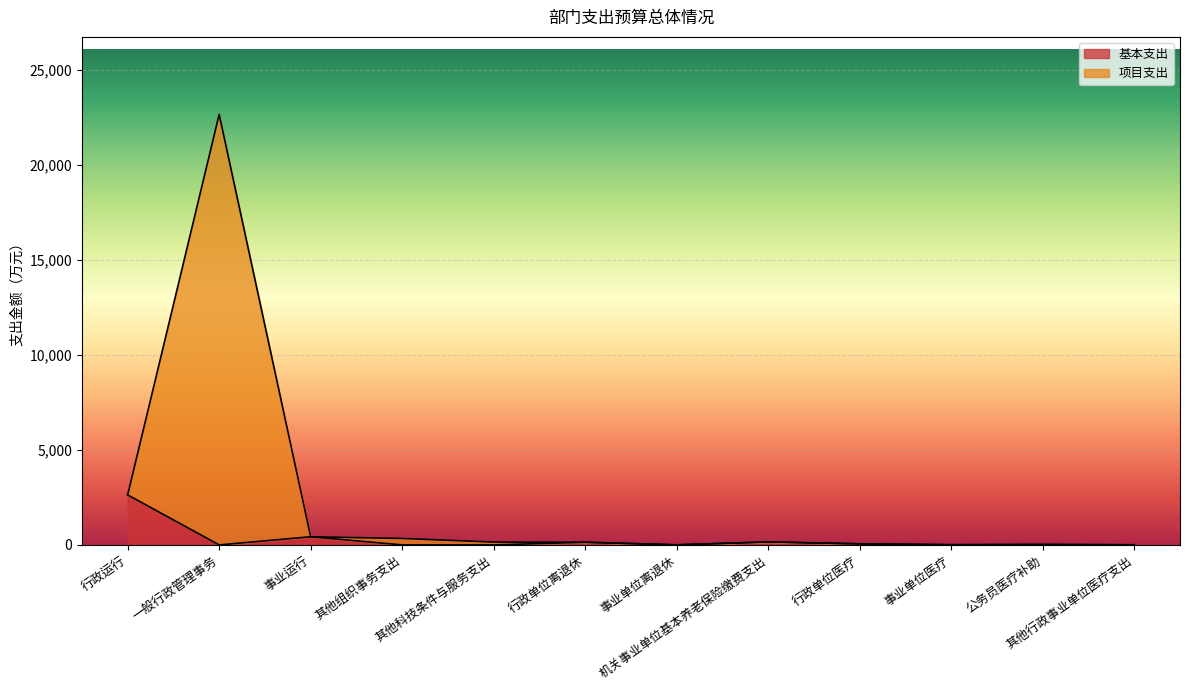

At which label is 项目支出 closest to 11325?

行政运行